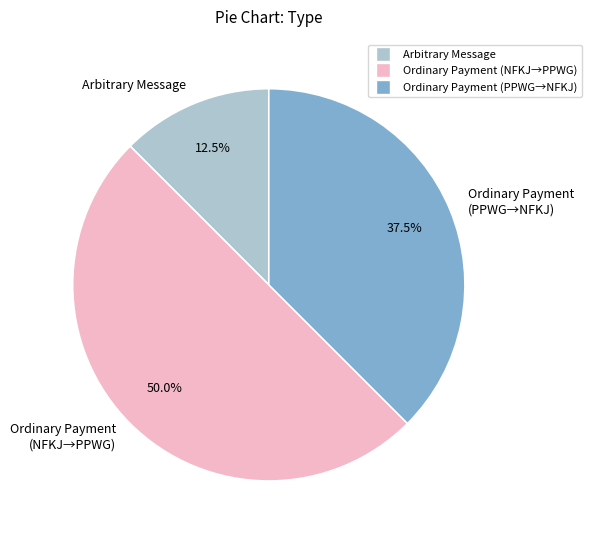

Count the number of slices in the pie.

3